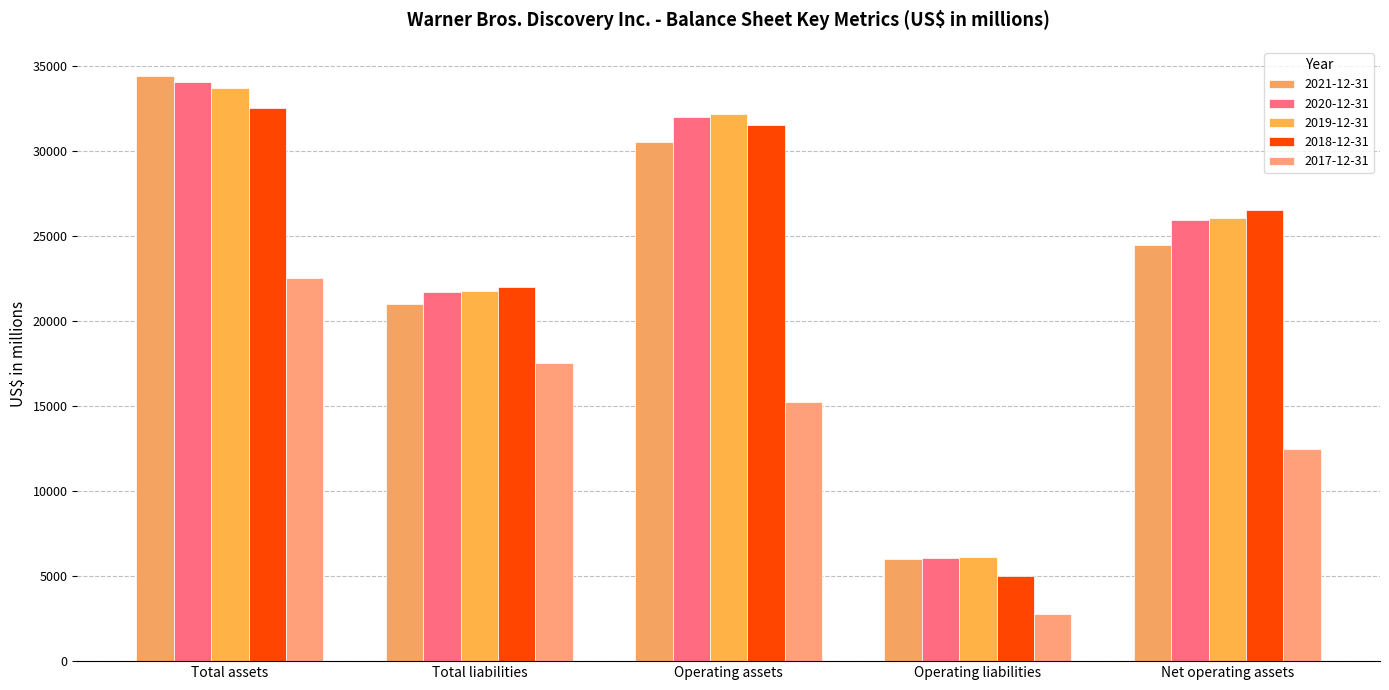

Reading left to right, extract all data points from this chart.

2021-12-31: 34427	21031	30522	6017	24505
2020-12-31: 34087	21704	31996	6059	25937
2019-12-31: 33735	21769	32183	6100	26083
2018-12-31: 32550	22033	31564	4988	26576
2017-12-31: 22555	17532	15246	2747	12499